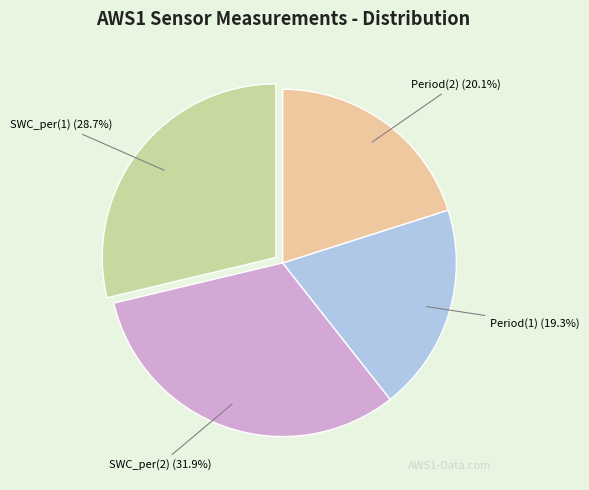

Count the number of slices in the pie.

4